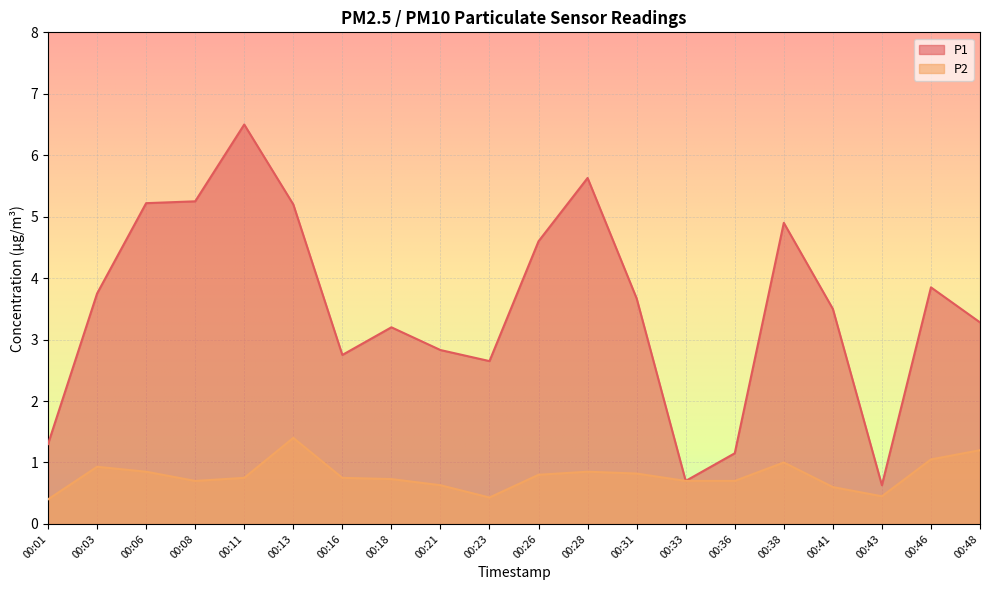

Reading left to right, extract all data points from this chart.

P1: 00:01=1.3	00:03=3.8	00:06=5.2	00:08=5.2	00:11=6.5	00:13=5.2	00:16=2.8	00:18=3.2	00:21=2.8	00:23=2.6	00:26=4.6	00:28=5.6	00:31=3.7	00:33=0.7	00:36=1.1	00:38=4.9	00:41=3.5	00:43=0.6	00:46=3.9	00:48=3.3
P2: 00:01=0.4	00:03=0.9	00:06=0.8	00:08=0.7	00:11=0.8	00:13=1.4	00:16=0.8	00:18=0.7	00:21=0.6	00:23=0.4	00:26=0.8	00:28=0.8	00:31=0.8	00:33=0.7	00:36=0.7	00:38=1.0	00:41=0.6	00:43=0.5	00:46=1.1	00:48=1.2